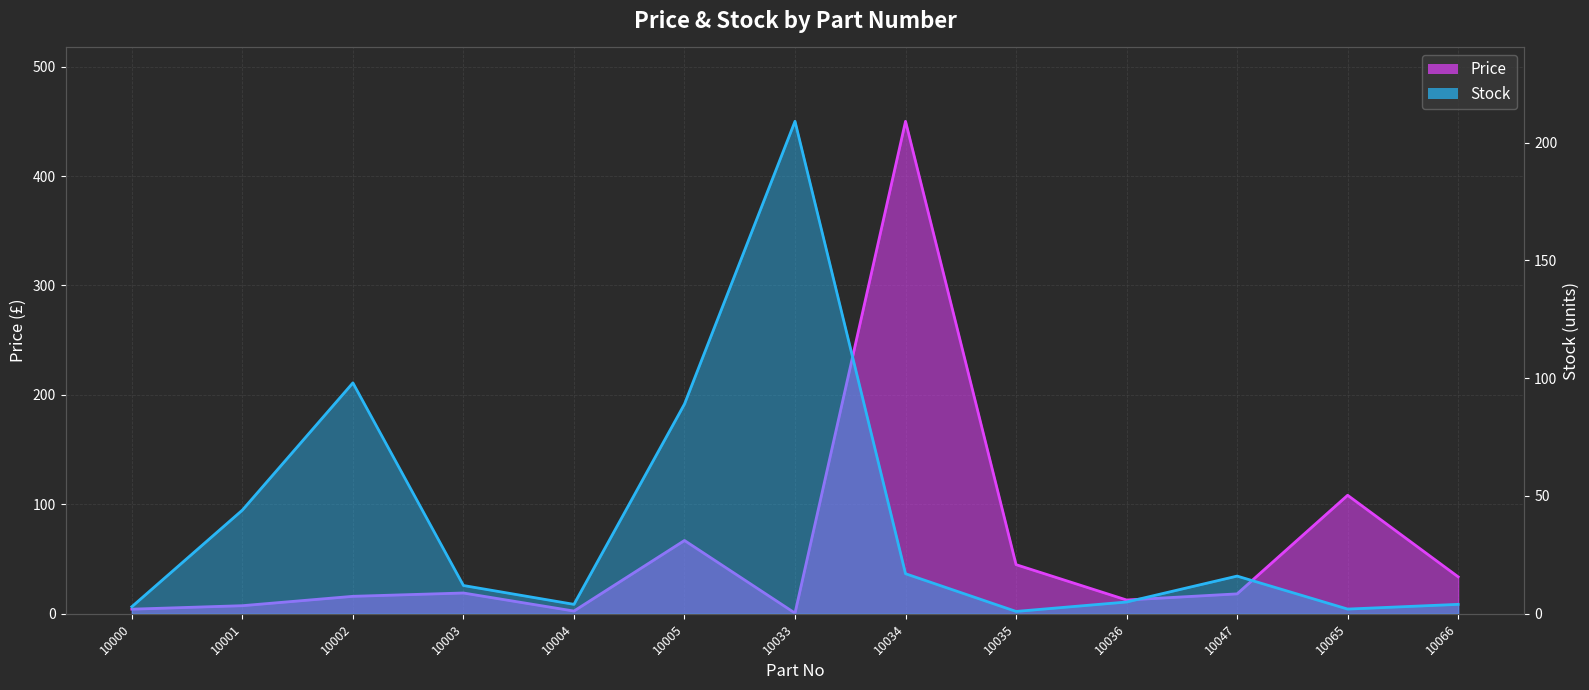

At which label is Price closest to 225?

10065